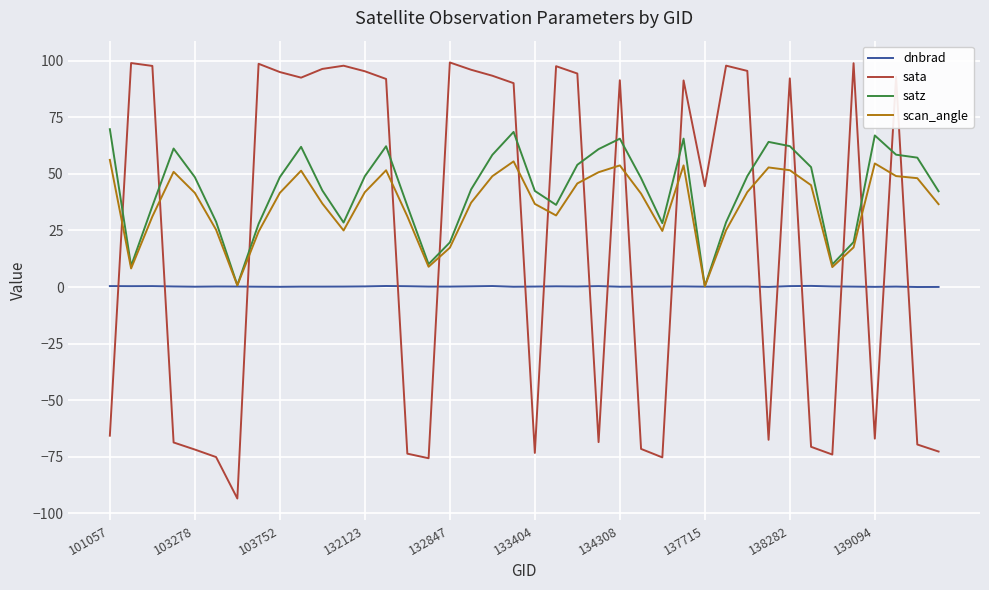

Rank the series by their average value, from highest to lowest.

satz, scan_angle, sata, dnbrad